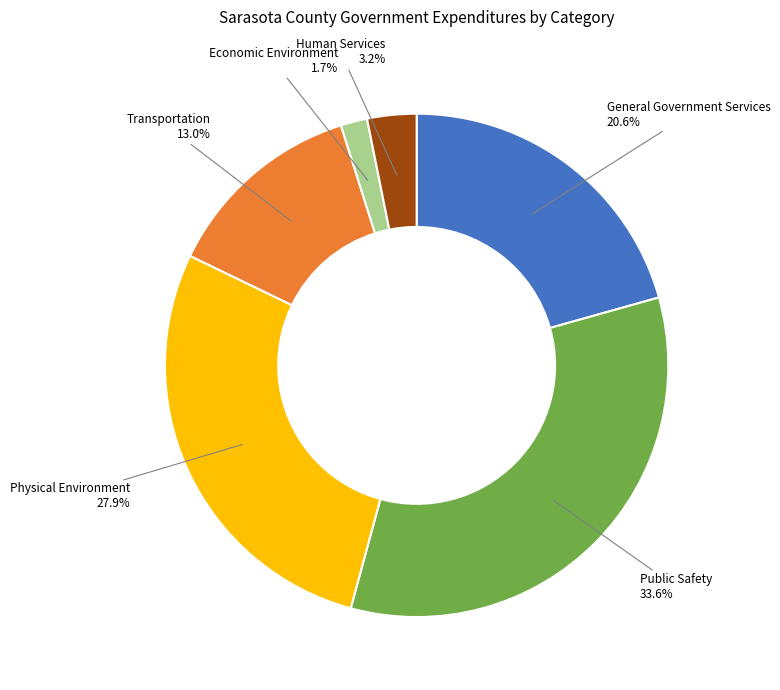

To the nearest percent, what is the difference between the Human Services and General Government Services slice percentages?

17%